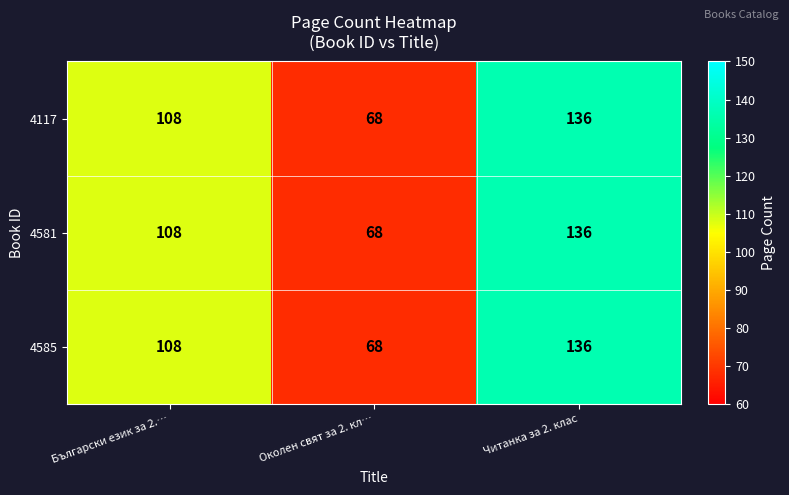

How many data points does each series have?

3